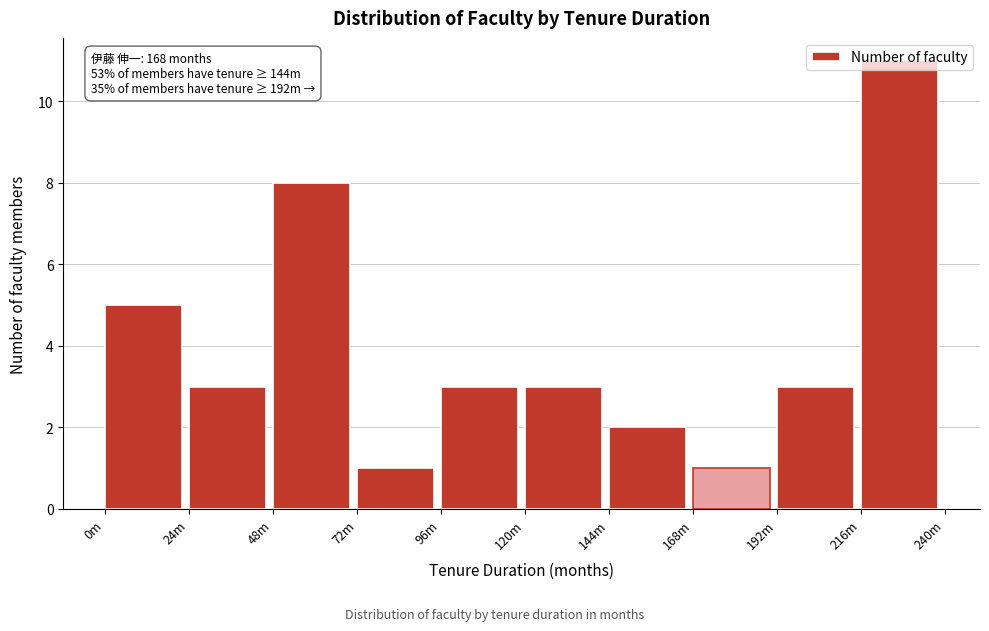

What is the value of the 9th bar from the left?

3